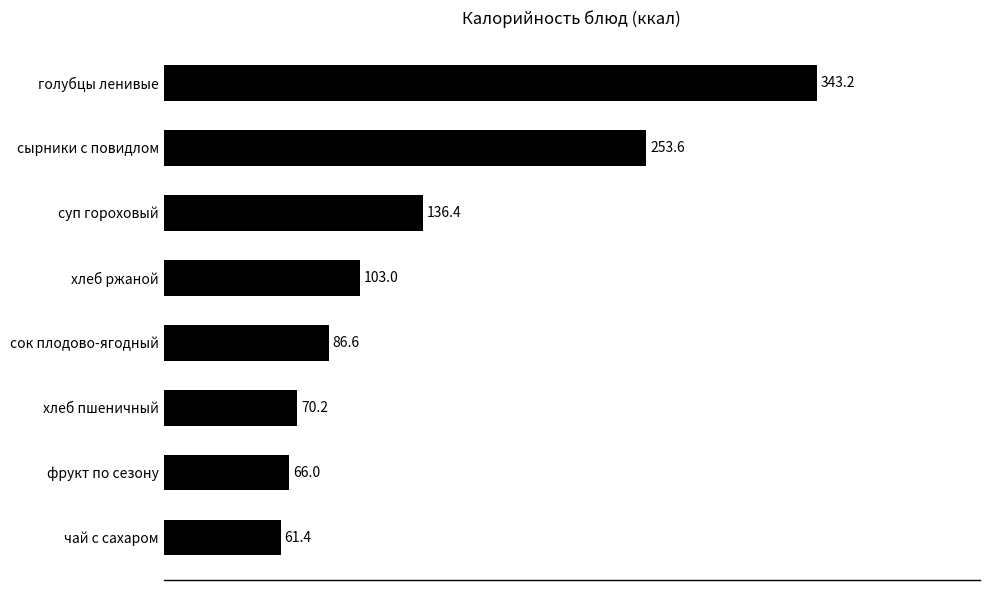

What is the difference between the maximum and second lowest values?

277.2